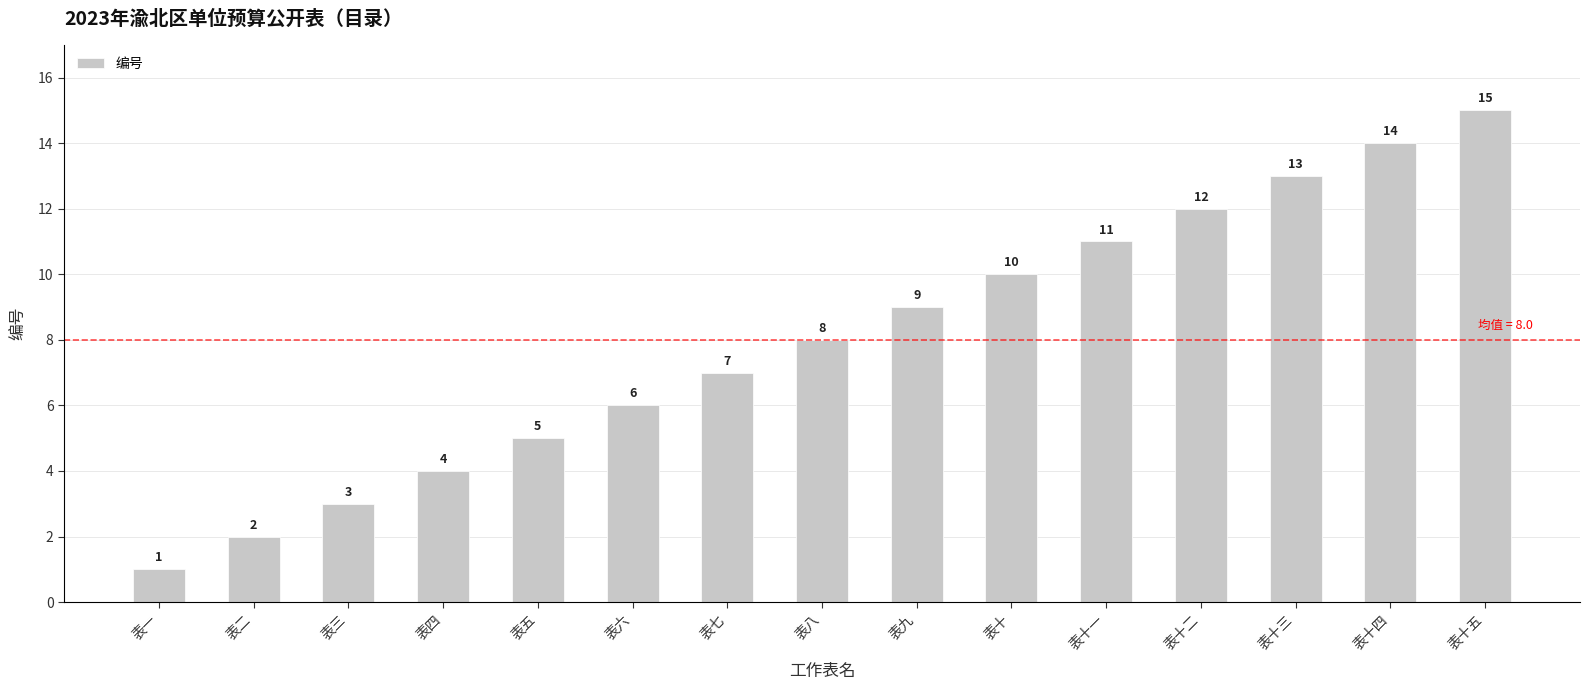

What is the greatest value displayed?

15